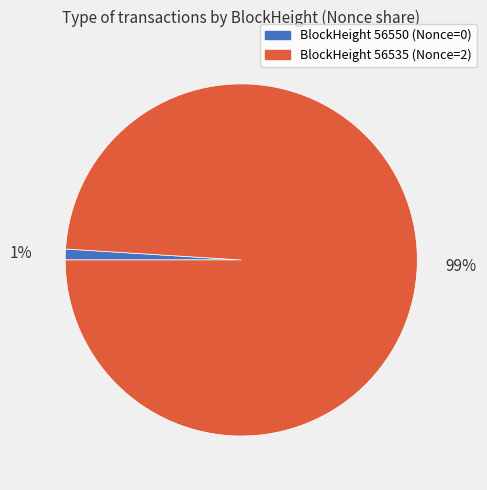

Count the number of slices in the pie.

2